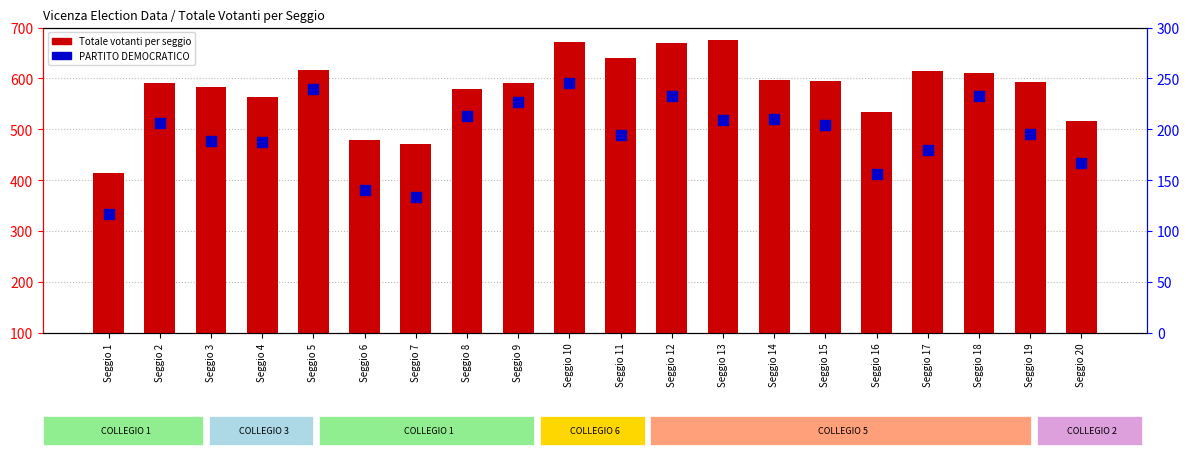

Which series has the largest total across all categories?

Totale votanti per seggio